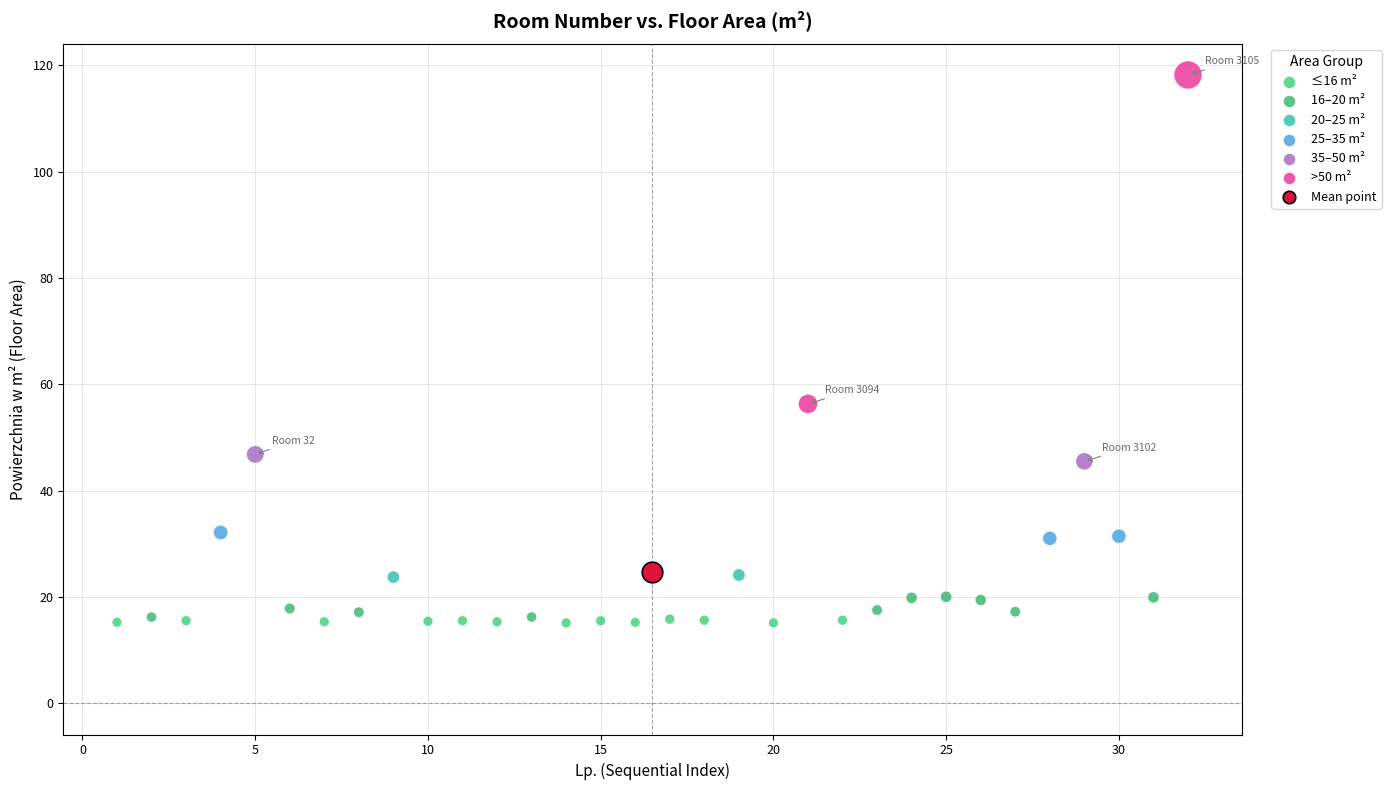

Which series contains the highest Y value?

>50 m²